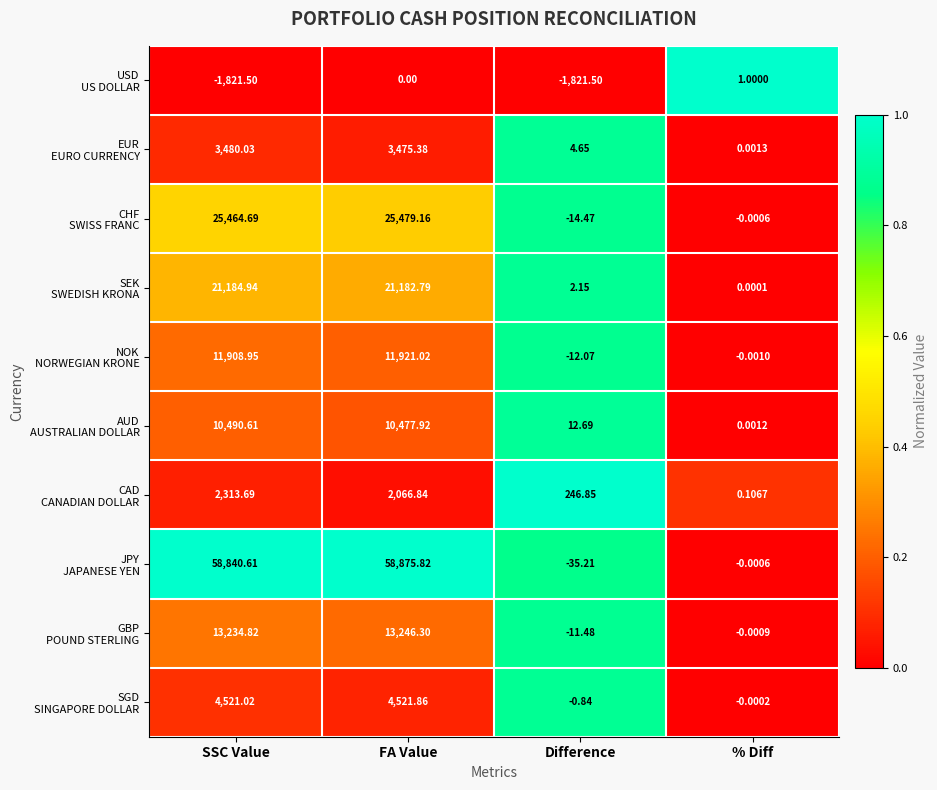

At Difference, list the series in order from largest to smallest.

CAD CANADIAN DOLLAR, AUD AUSTRALIAN DOLLAR, EUR EURO CURRENCY, SEK SWEDISH KRONA, SGD SINGAPORE DOLLAR, GBP POUND STERLING, NOK NORWEGIAN KRONE, CHF SWISS FRANC, JPY JAPANESE YEN, USD US DOLLAR